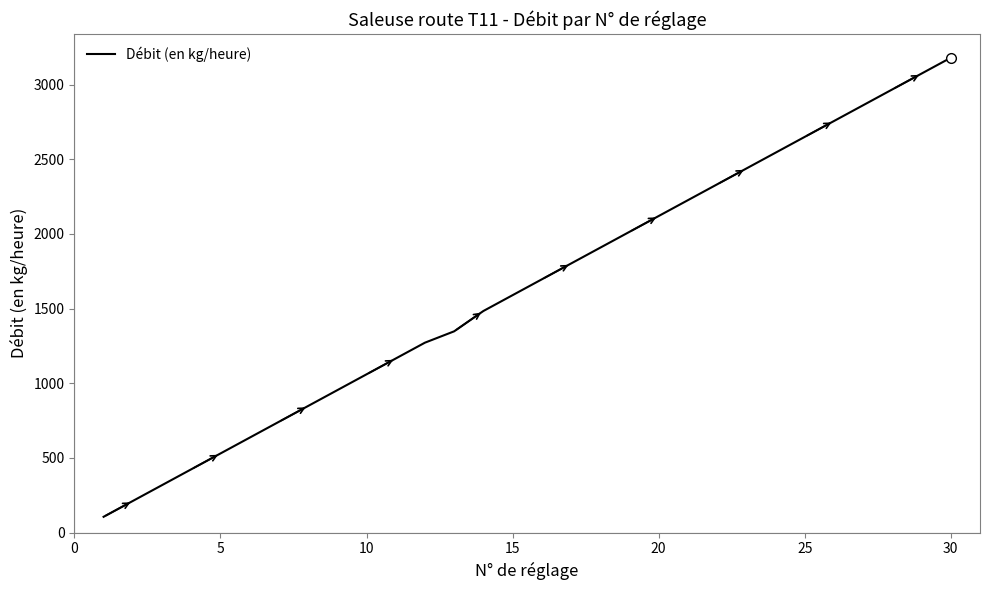

What is the maximum value shown in the chart?

3180